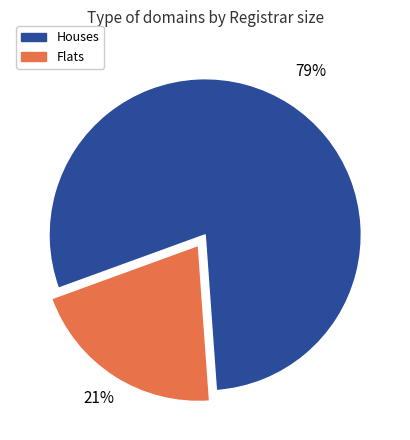

Does any single category account for the majority?

Yes